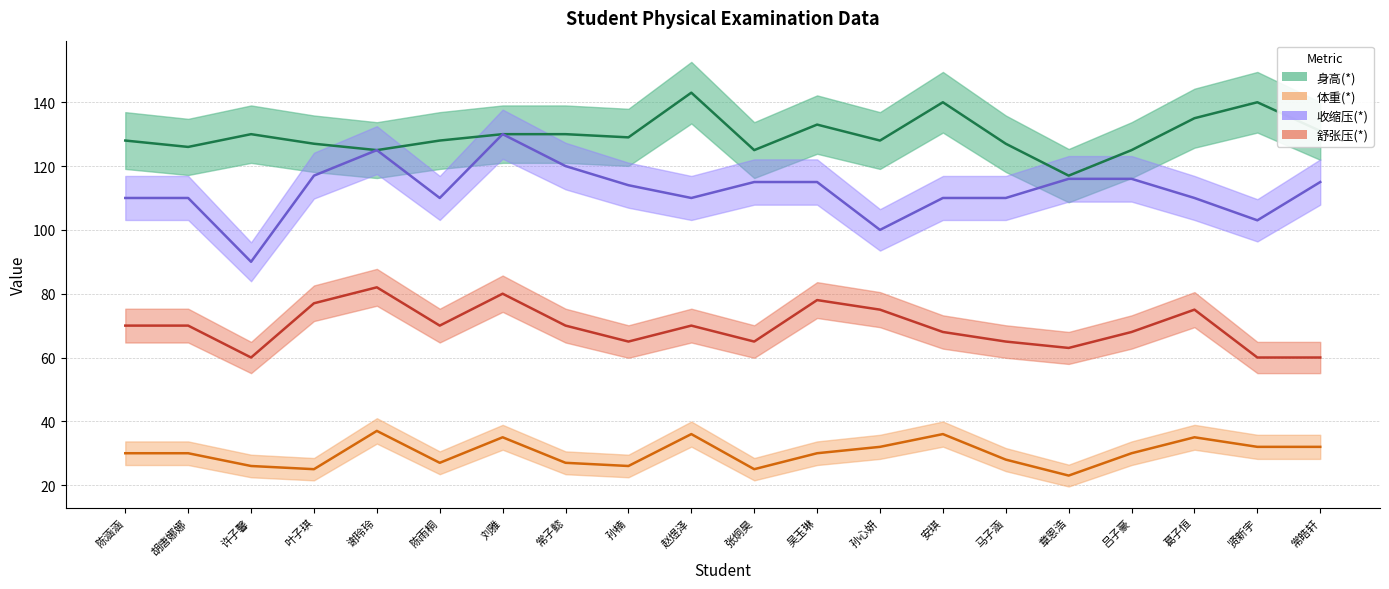

At which label does 体重(*) first exceed 30?

谢玲玲